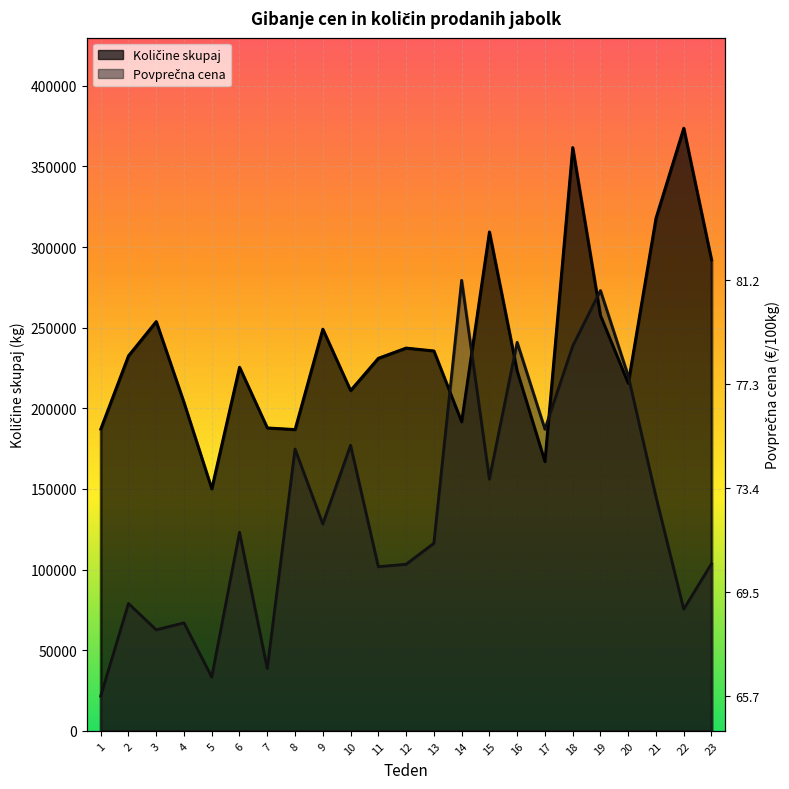

What is the difference between the Količine skupaj values at 12 and 14?

45737.0